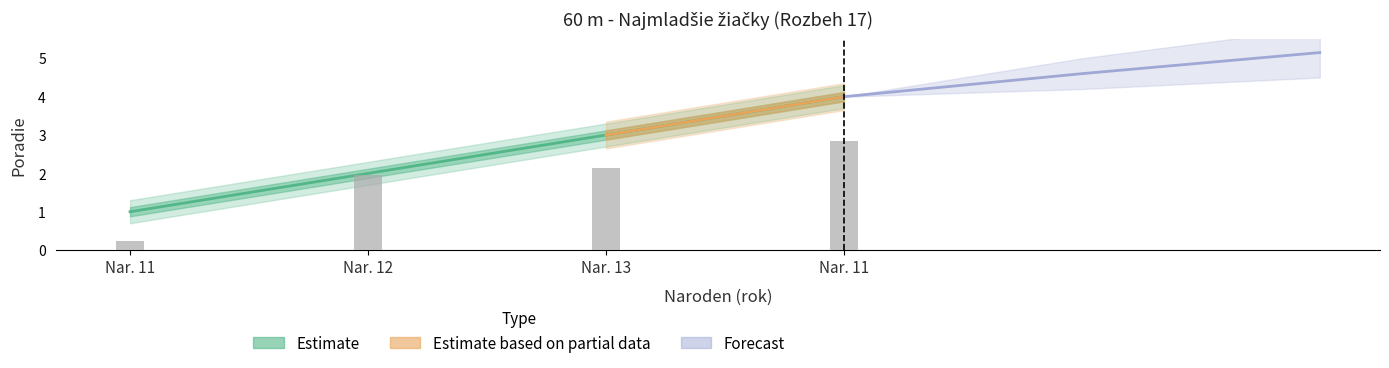

The chart shows a value of 5 at Nar. 13. True or false?

False